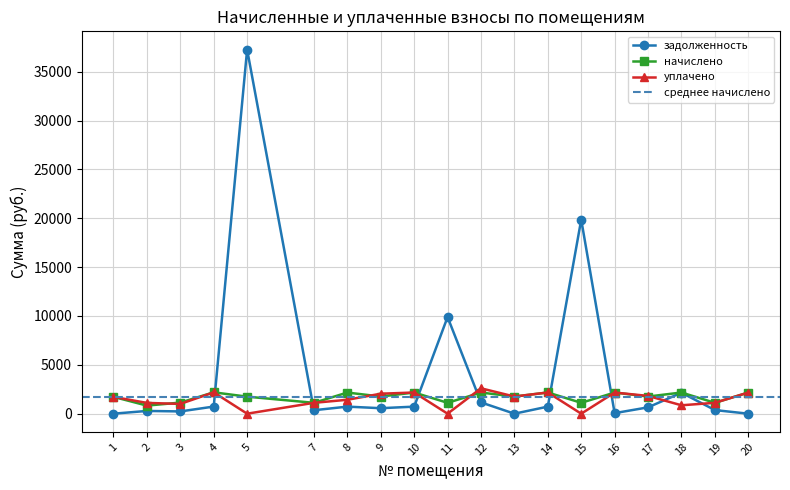

How many data points in начислено are less than 1755?

8